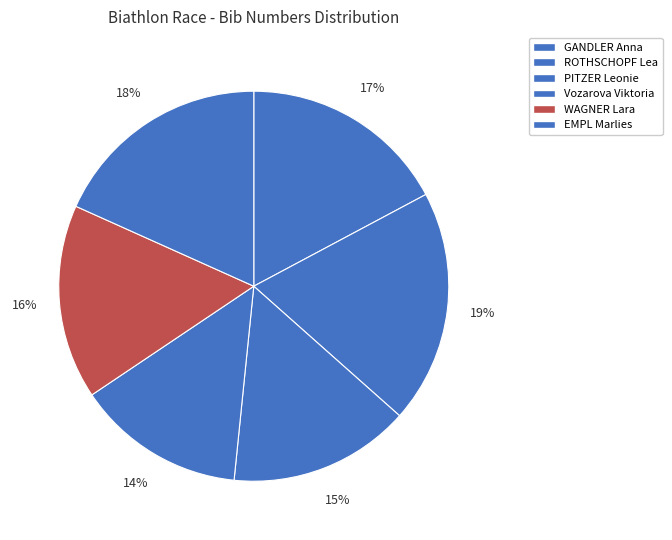

What is the change in value from PITZER Leonie to Vozarova Viktoria?

-1